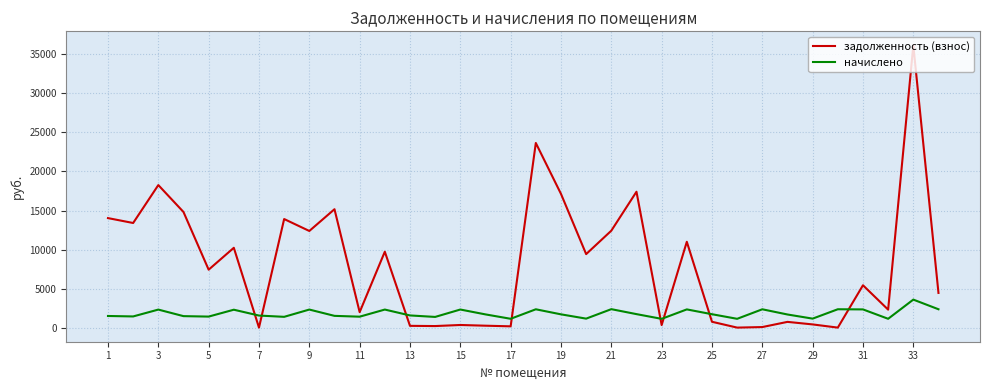

Which series has the largest total across all categories?

задолженность (взнос)